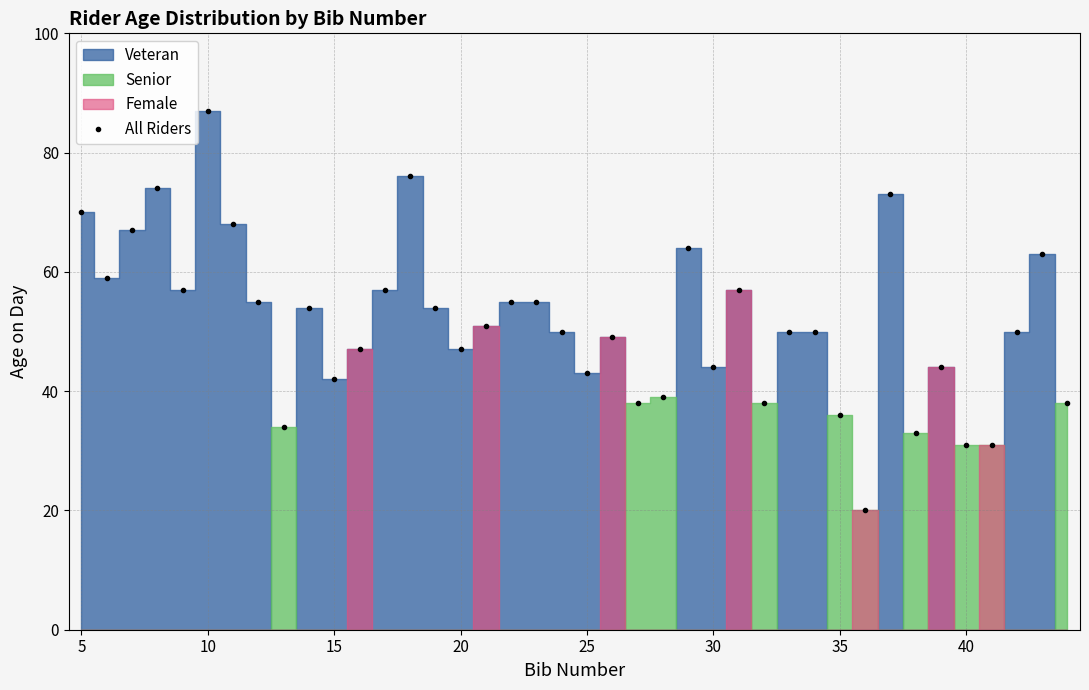

True or false: All Riders has more than 1 points higher than both neighbors.

True